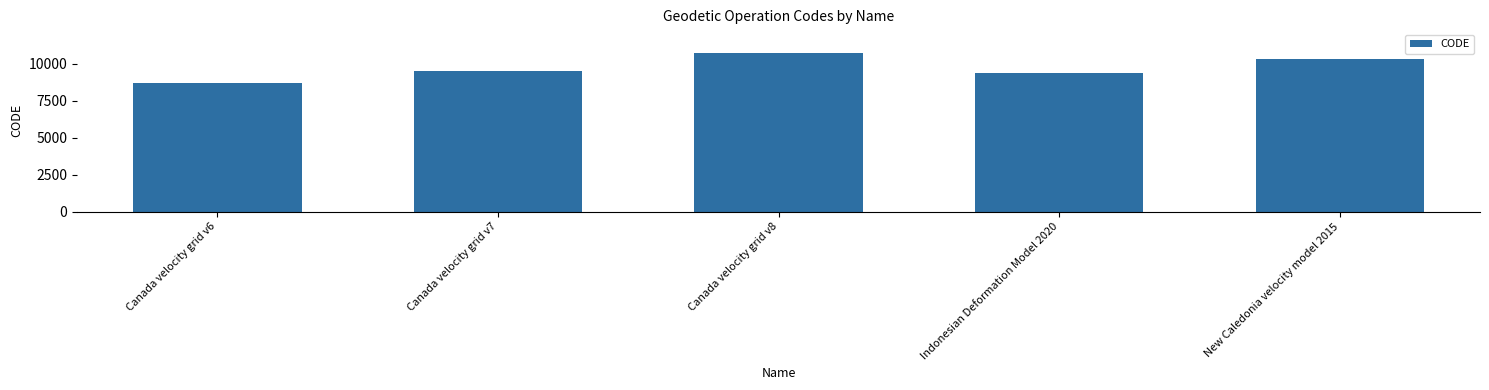

The value at Canada velocity grid v8 is 17657. True or false?

False